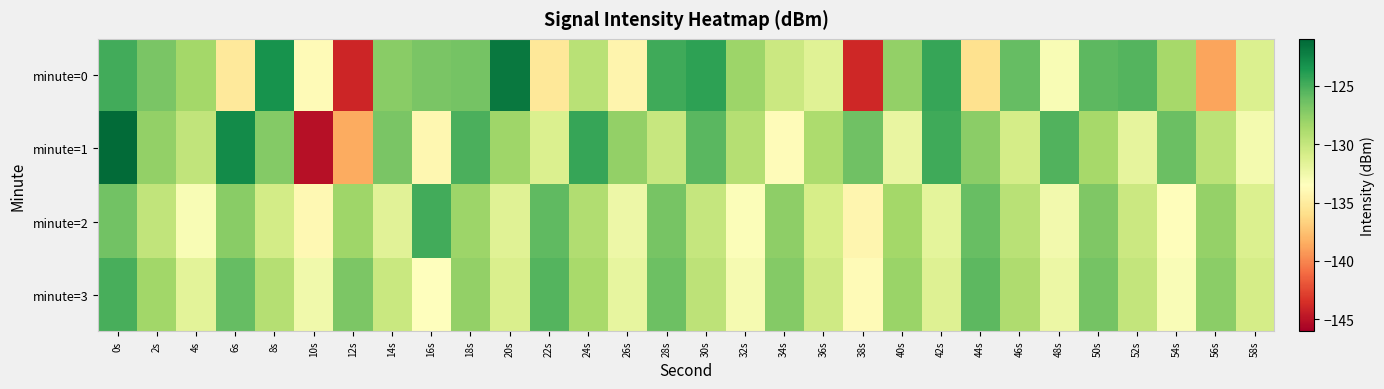

Reading left to right, list all the values displayed in this chart.

minute=0: 0s=-124.9	2s=-126.9	4s=-128.5	6s=-135.2	8s=-123.3	10s=-133.9	12s=-144.0	14s=-127.4	16s=-126.8	18s=-126.7	20s=-121.9	22s=-135.4	24s=-129.5	26s=-134.3	28s=-124.8	30s=-124.2	32s=-128.2	34s=-130.4	36s=-131.5	38s=-143.9	40s=-127.8	42s=-124.5	44s=-135.8	46s=-126.0	48s=-133.0	50s=-125.8	52s=-125.4	54s=-128.6	56s=-138.9	58s=-131.2
minute=1: 0s=-121.3	2s=-127.8	4s=-129.8	6s=-122.9	8s=-127.2	10s=-145.1	12s=-138.5	14s=-126.8	16s=-134.1	18s=-125.2	20s=-128.3	22s=-131.2	24s=-124.5	26s=-127.8	28s=-130.1	30s=-125.6	32s=-129.3	34s=-133.7	36s=-128.9	38s=-126.4	40s=-132.1	42s=-124.8	44s=-127.5	46s=-130.8	48s=-125.3	50s=-128.6	52s=-131.9	54s=-126.2	56s=-129.5	58s=-132.8
minute=2: 0s=-126.5	2s=-129.8	4s=-133.1	6s=-127.4	8s=-130.7	10s=-134.0	12s=-128.3	14s=-131.6	16s=-124.9	18s=-128.2	20s=-131.5	22s=-125.8	24s=-129.1	26s=-132.4	28s=-126.7	30s=-130.0	32s=-133.3	34s=-127.6	36s=-130.9	38s=-134.2	40s=-128.5	42s=-131.8	44s=-126.1	46s=-129.4	48s=-132.7	50s=-127.0	52s=-130.3	54s=-133.6	56s=-127.9	58s=-131.2
minute=3: 0s=-125.1	2s=-128.4	4s=-131.7	6s=-126.0	8s=-129.3	10s=-132.6	12s=-126.9	14s=-130.2	16s=-133.5	18s=-127.8	20s=-131.1	22s=-125.4	24s=-128.7	26s=-132.0	28s=-126.3	30s=-129.6	32s=-132.9	34s=-127.2	36s=-130.5	38s=-133.8	40s=-128.1	42s=-131.4	44s=-125.7	46s=-129.0	48s=-132.3	50s=-126.6	52s=-129.9	54s=-133.2	56s=-127.5	58s=-130.8